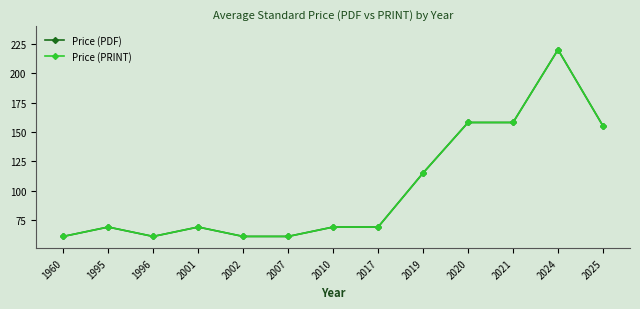

Reading left to right, extract all data points from this chart.

Price (PDF): 1960=61	1995=69	1996=61	2001=69	2002=61	2007=61	2010=69	2017=69	2019=115	2020=158	2021=158	2024=220	2025=155
Price (PRINT): 1960=61	1995=69	1996=61	2001=69	2002=61	2007=61	2010=69	2017=69	2019=115	2020=158	2021=158	2024=220	2025=155